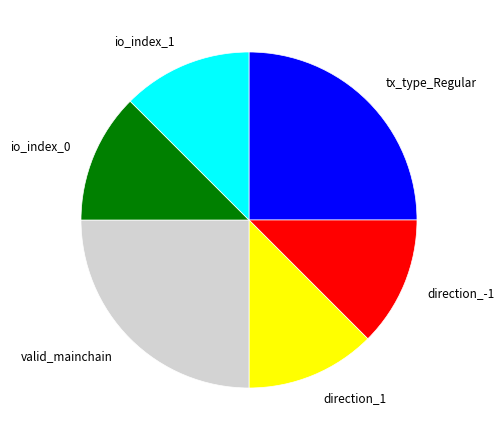

Which has a higher value, tx_type_Regular or direction_-1?

tx_type_Regular